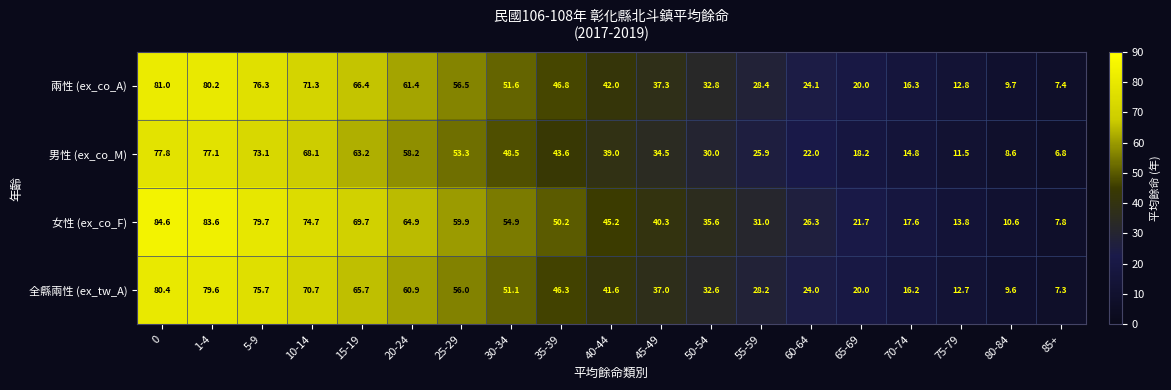

What is the difference between the 女性 (ex_co_F) values at 40-44 and 65-69?

23.5